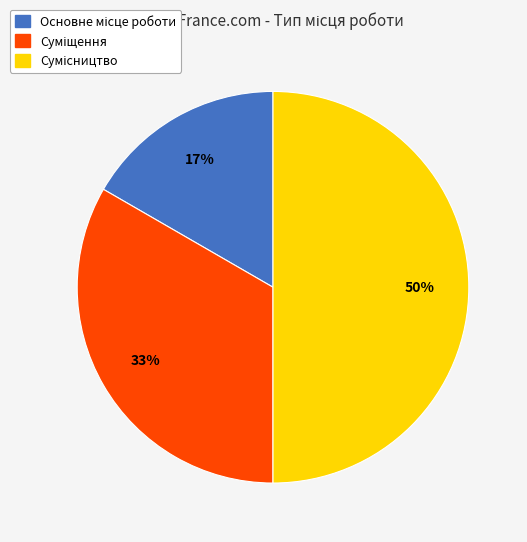

Count the number of slices in the pie.

3